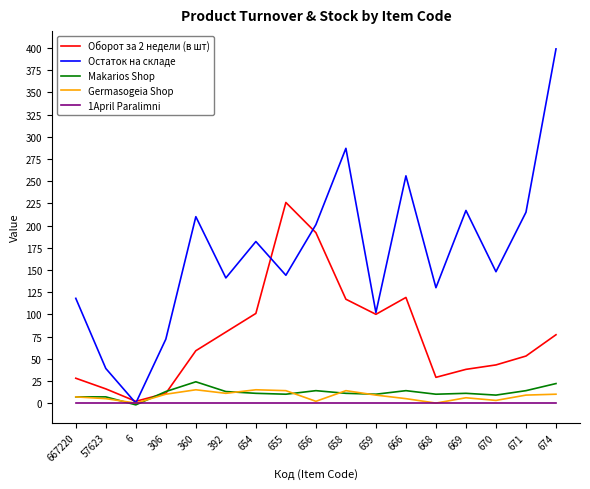

Which series has the largest total across all categories?

Остаток на складе